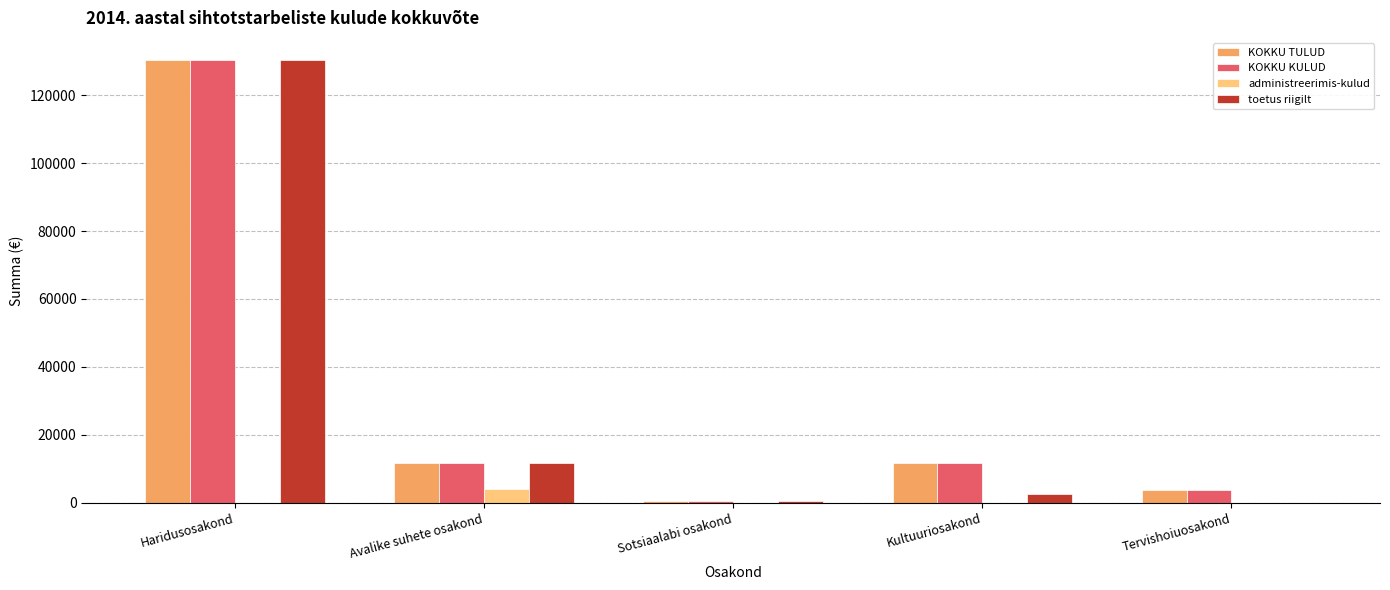

The value of KOKKU TULUD at Haridusosakond is 193147.5. True or false?

False